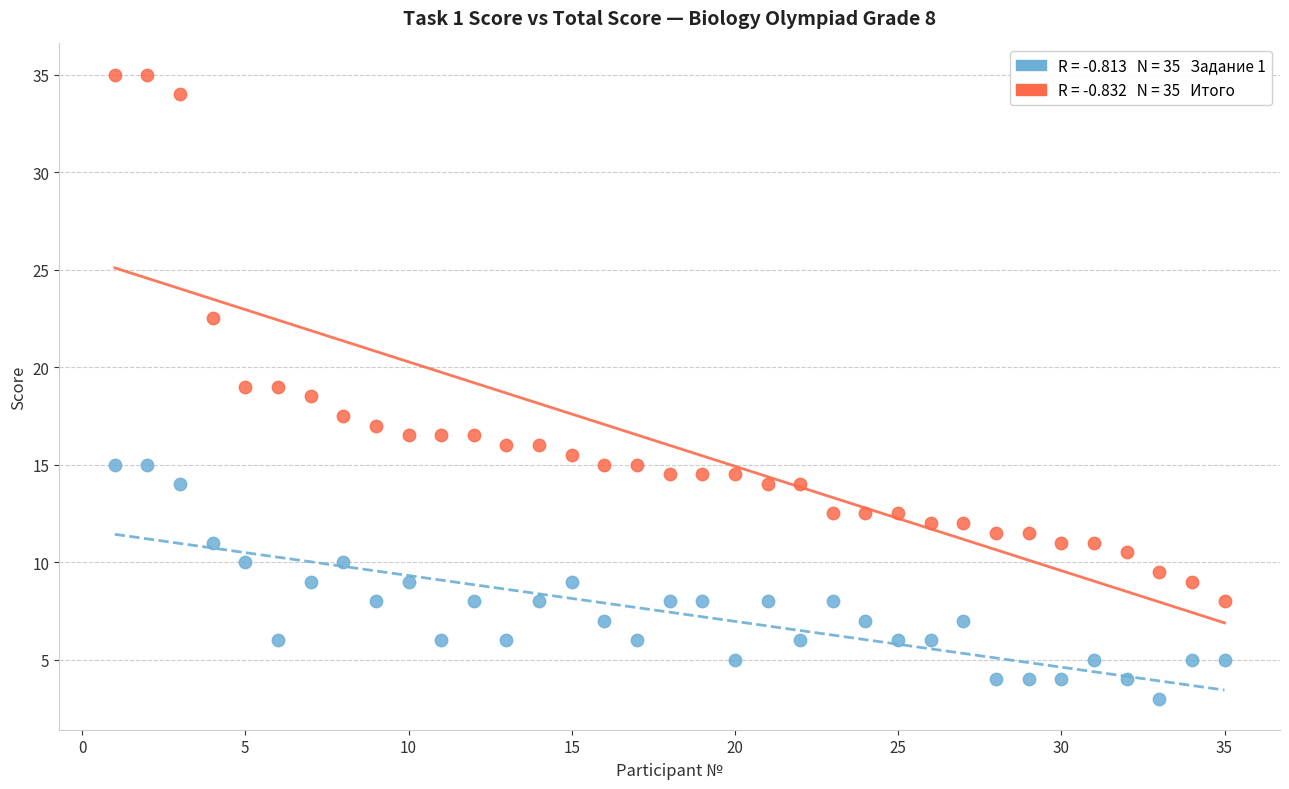

Across all data points, what is the range of X values (max minus min)?

34.0